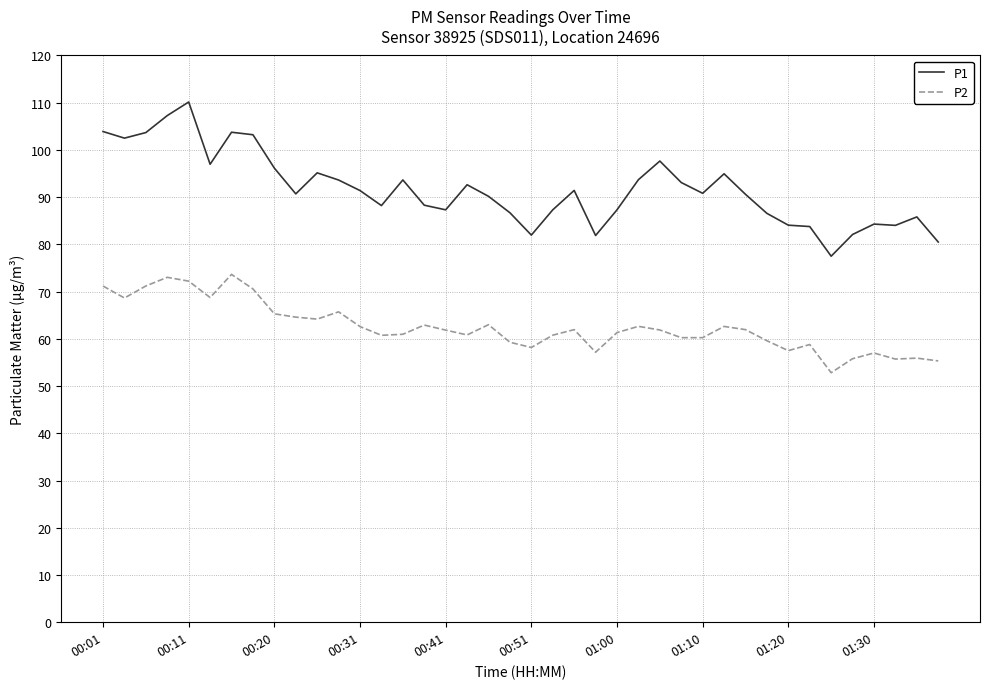

List the series in order of their peak value, lowest first.

P2, P1